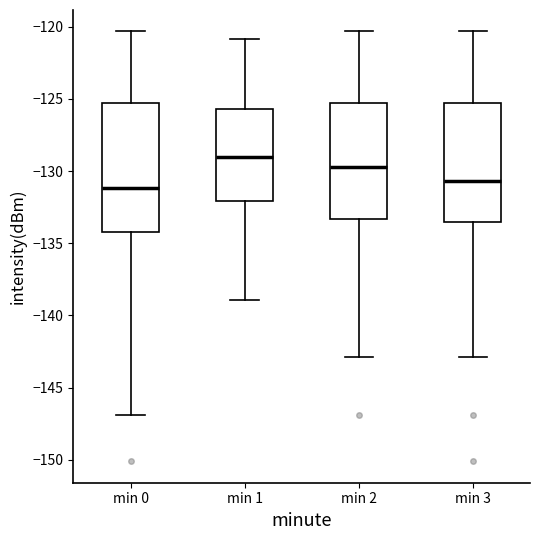

Where does the median line of the box for min 3 sit on the y-axis? The values are not printed on the chart, so give them approximately, as read against the axis.

-130.5